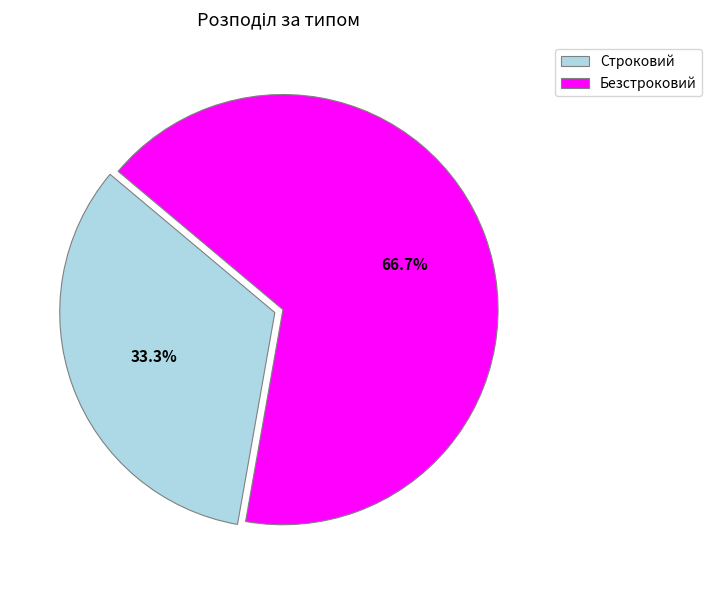

Do Строковий and Безстроковий together represent more than half of the pie?

Yes